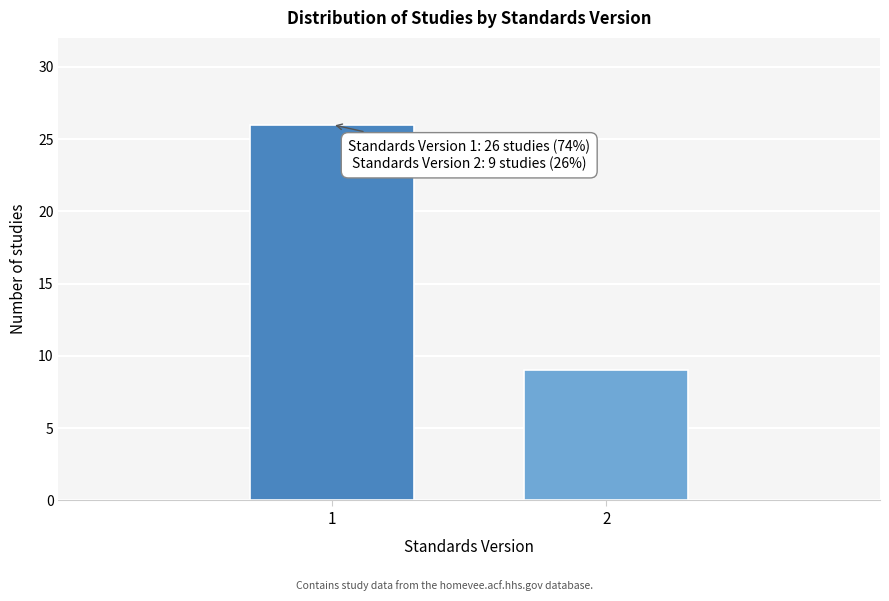

Reading left to right, what are all the values shown in this chart?

1=26	2=9